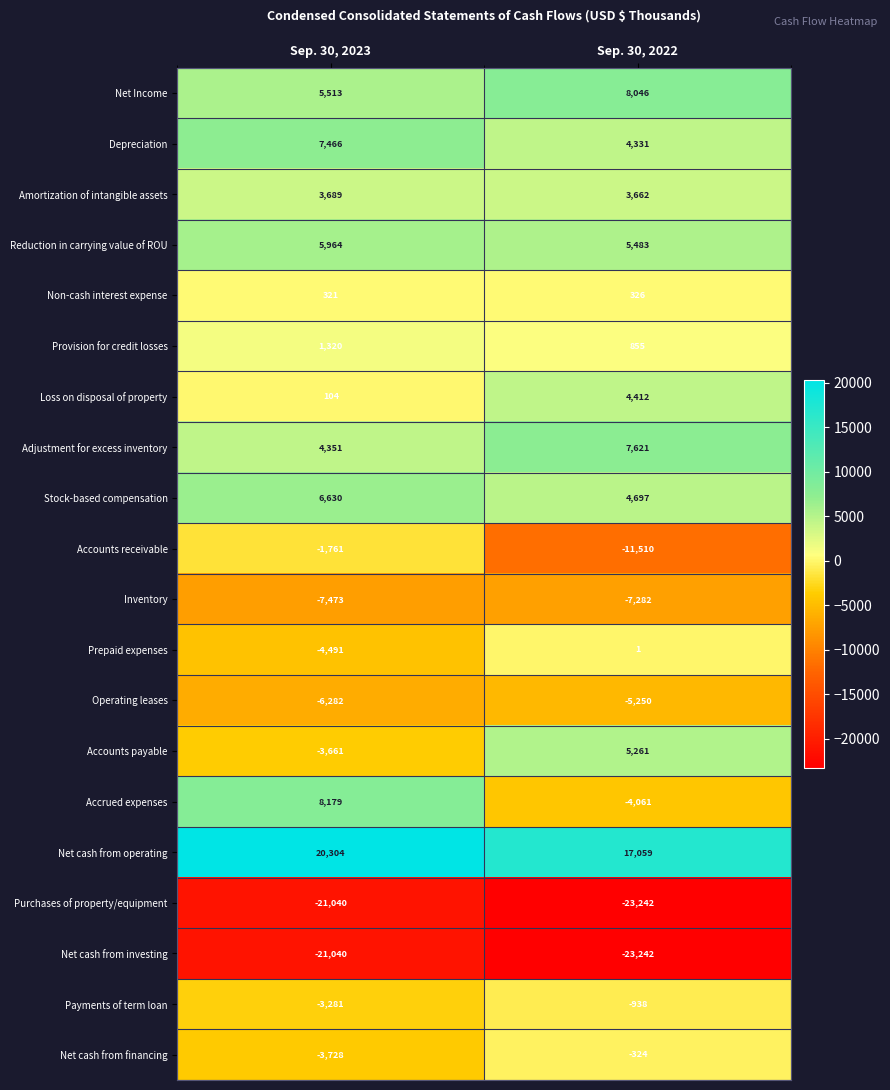

List the labels in order of Operating leases value, smallest first.

Sep. 30, 2023, Sep. 30, 2022